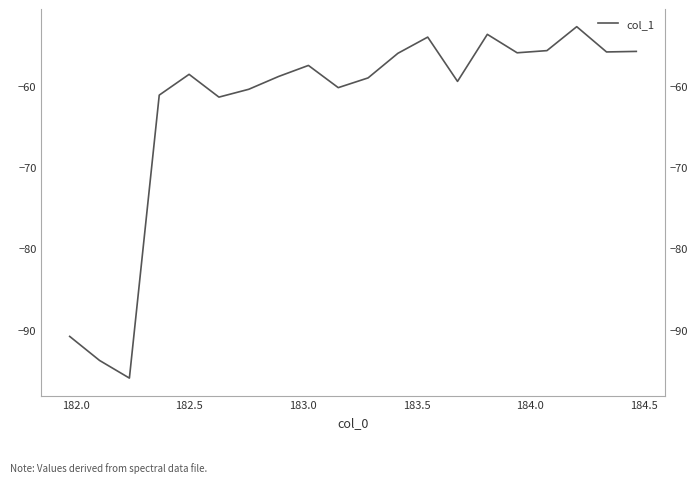

What is the difference between the maximum and minimum values?

43.2